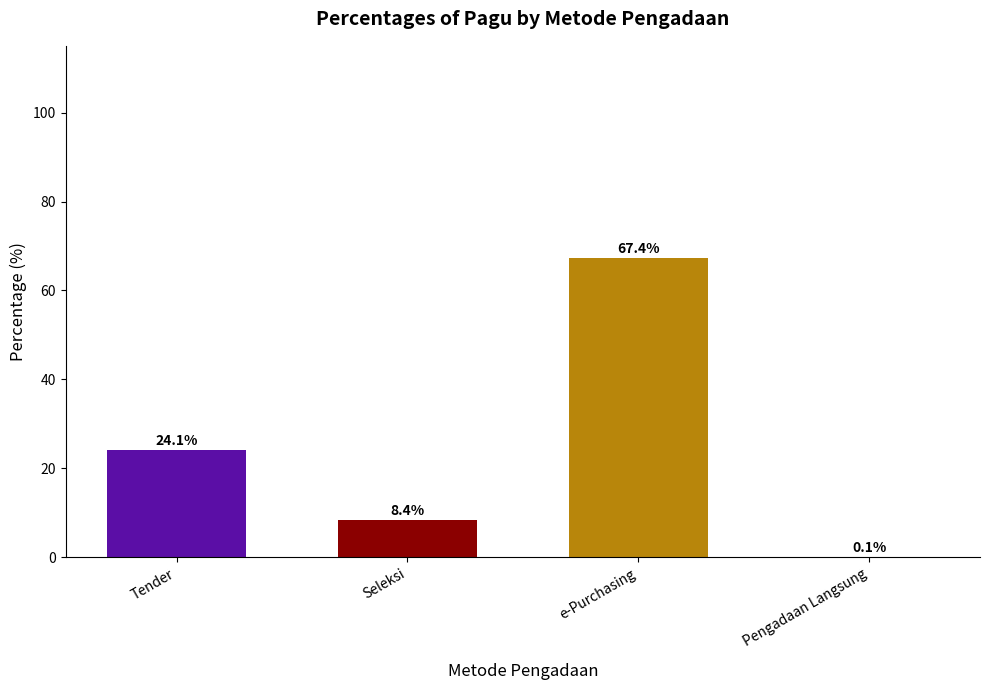

What is the sum of all values?

100.0